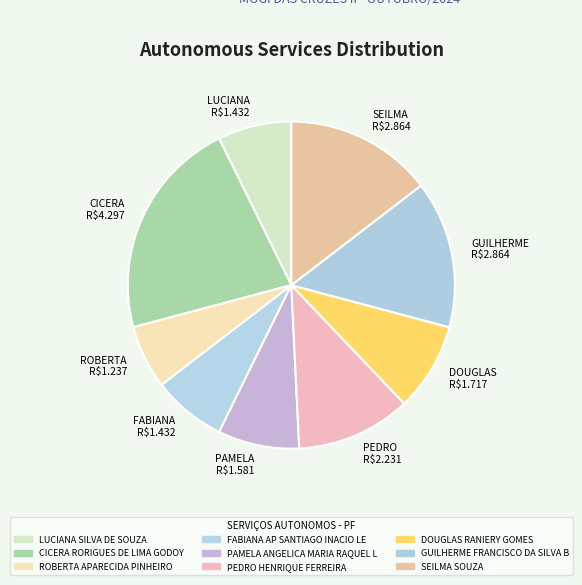

What is the smallest slice in the pie chart?

ROBERTA R$1.237